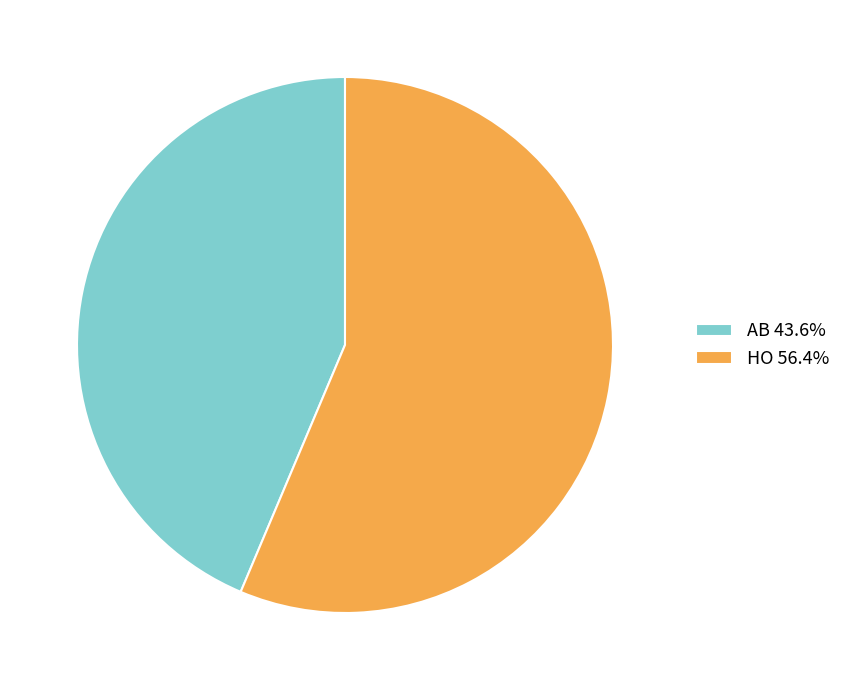

The AB slice represents 53% of the pie. True or false?

False